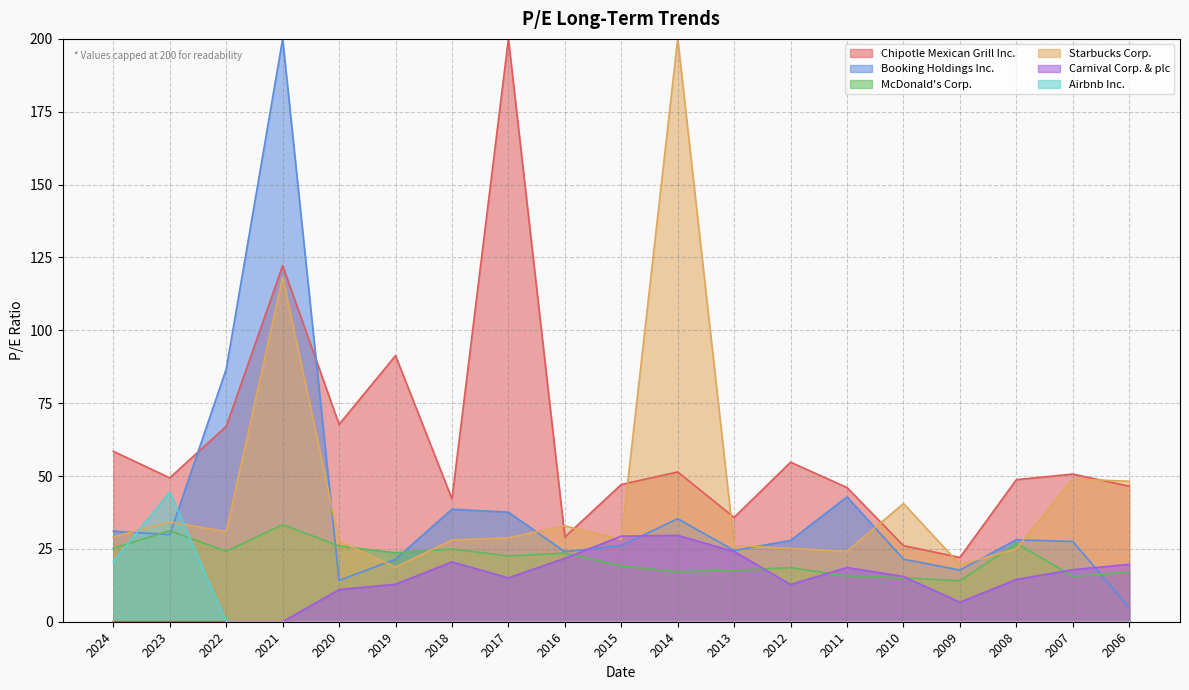

What is the sum of all Airbnb Inc. values?

65.1